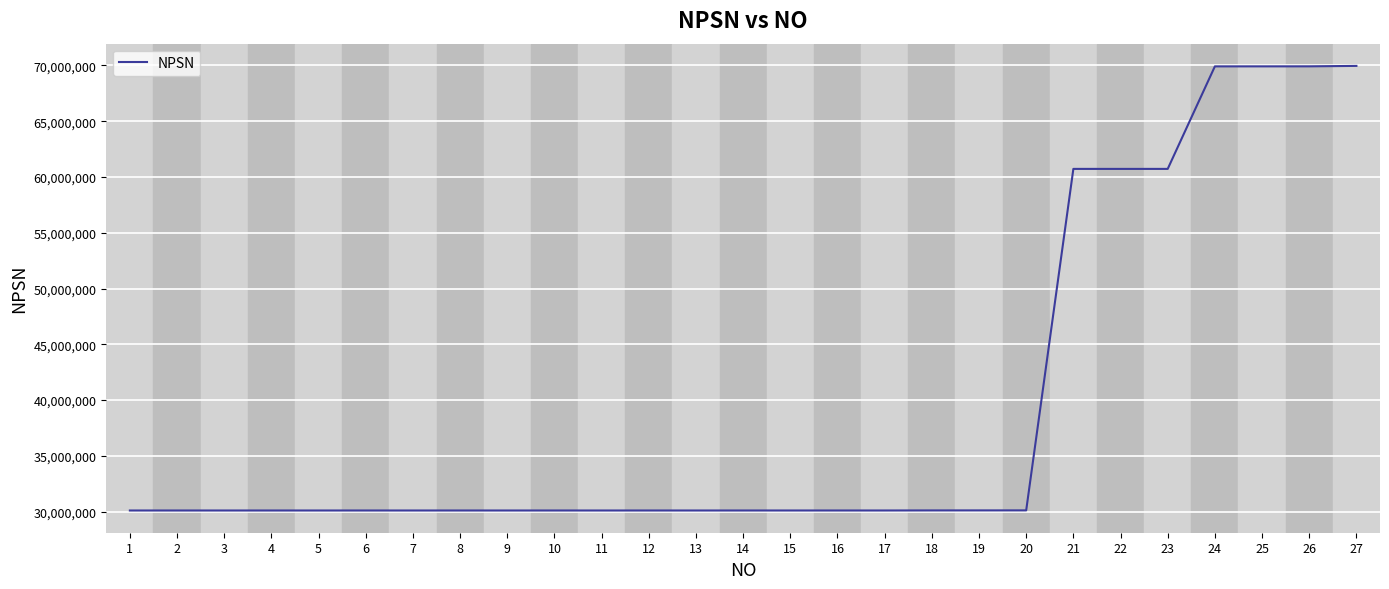

How many distinct data groups are displayed?

1